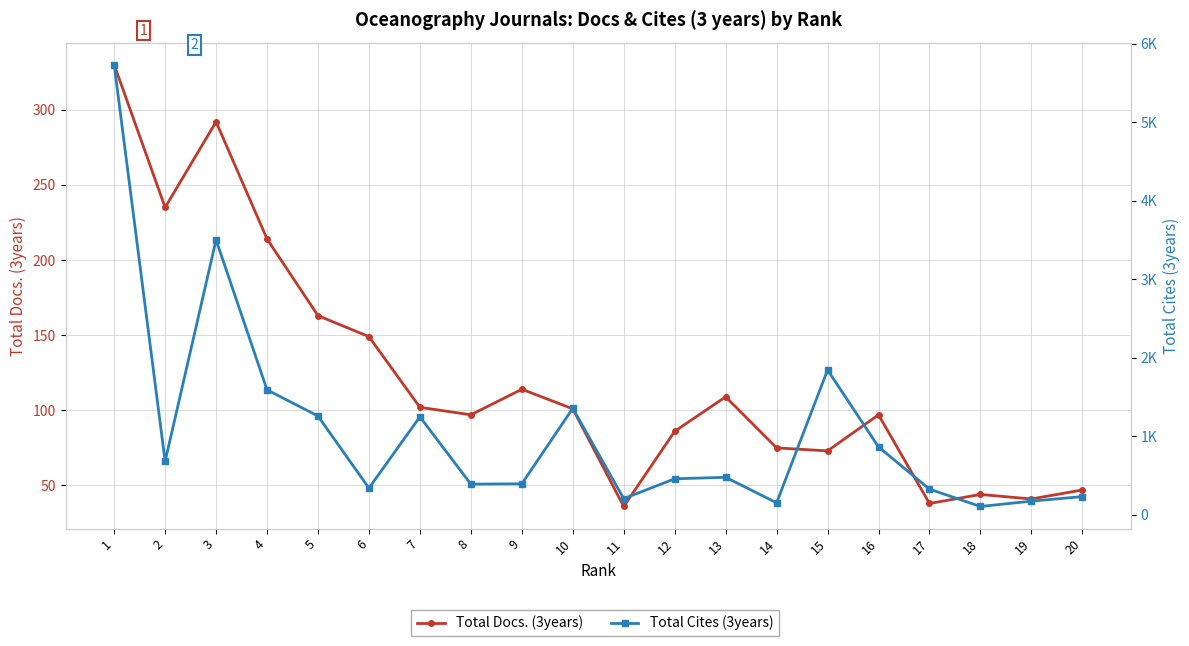

How many categories are shown in the chart?

20